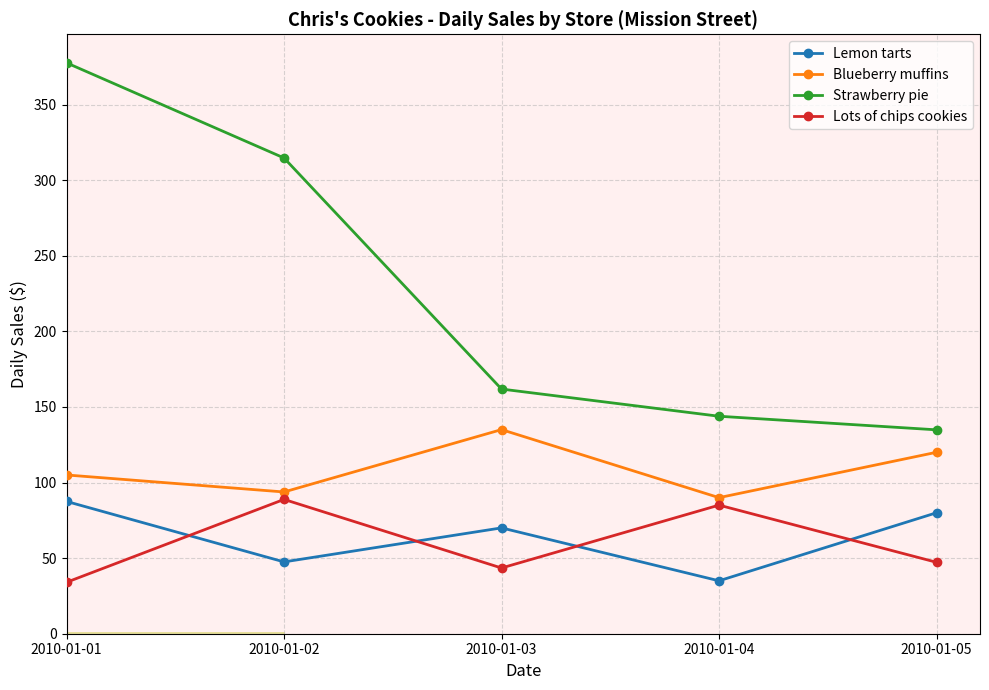

Between 2010-01-01 and 2010-01-05, which series saw the biggest shift?

Strawberry pie